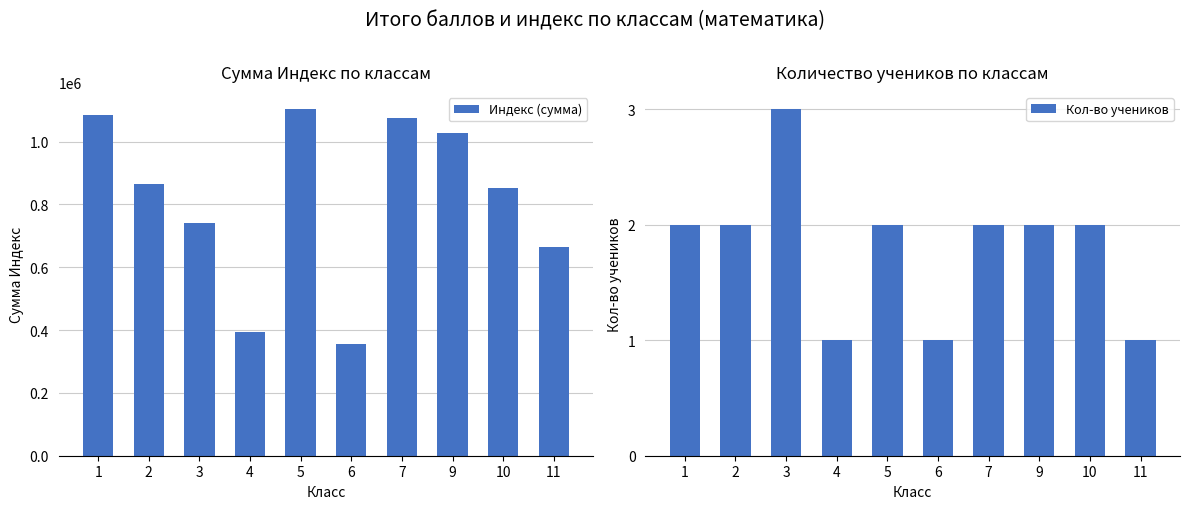

What is the difference between the maximum and minimum values in the Кол-во учеников series?

2